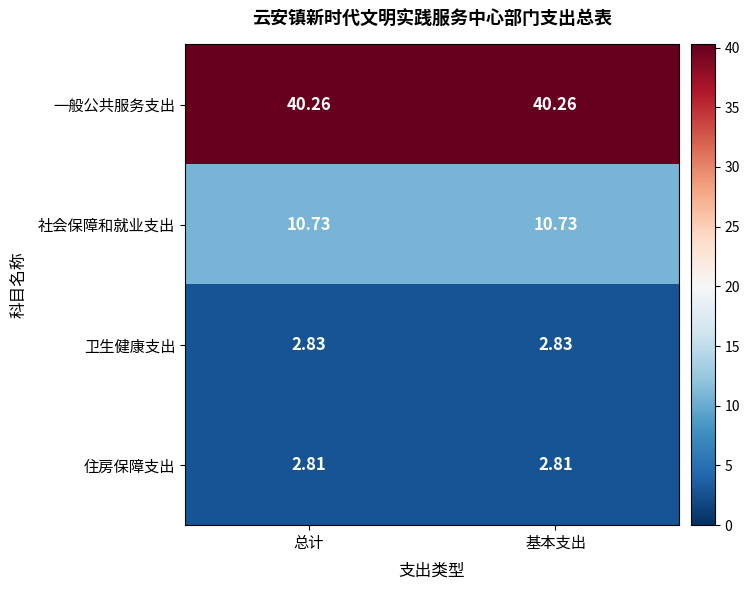

What is the total value across all series at 基本支出?

56.6